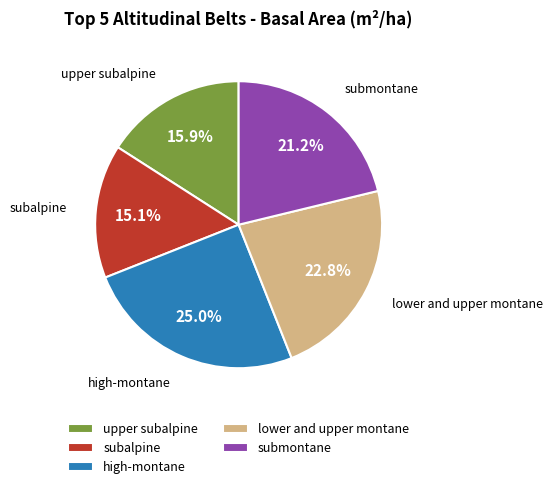

Rank the categories by value from highest to lowest.

high-montane, lower and upper montane, submontane, upper subalpine, subalpine